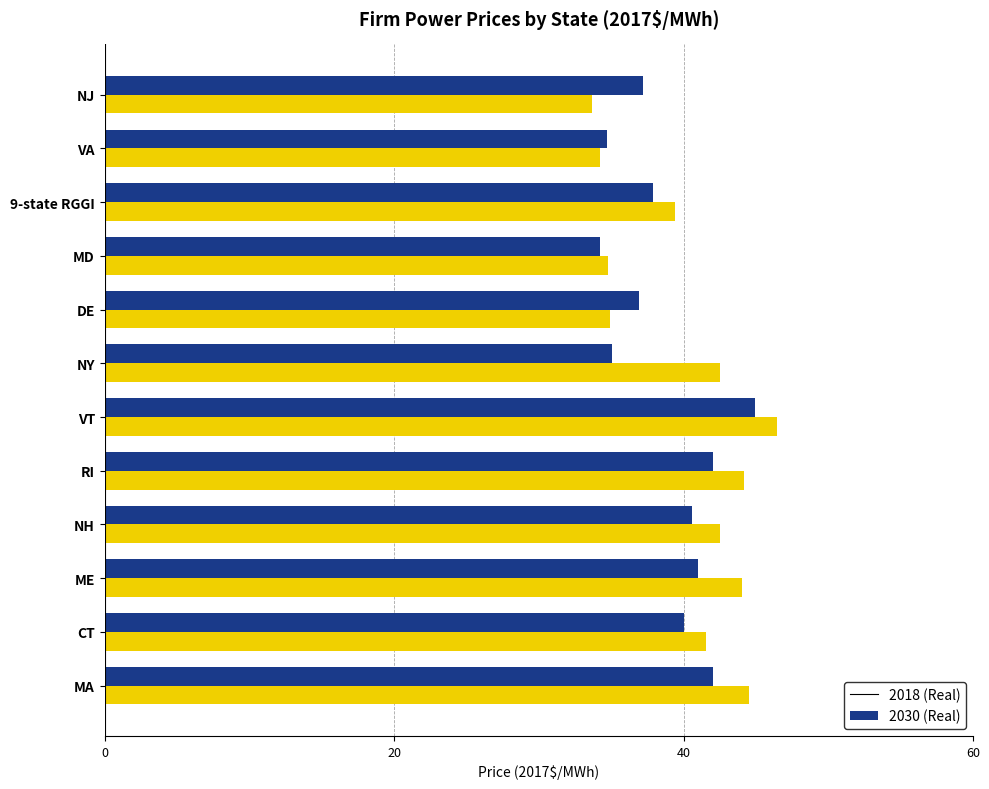

True or false: 2018 (Real) has a value of 12.8 at VA.

False